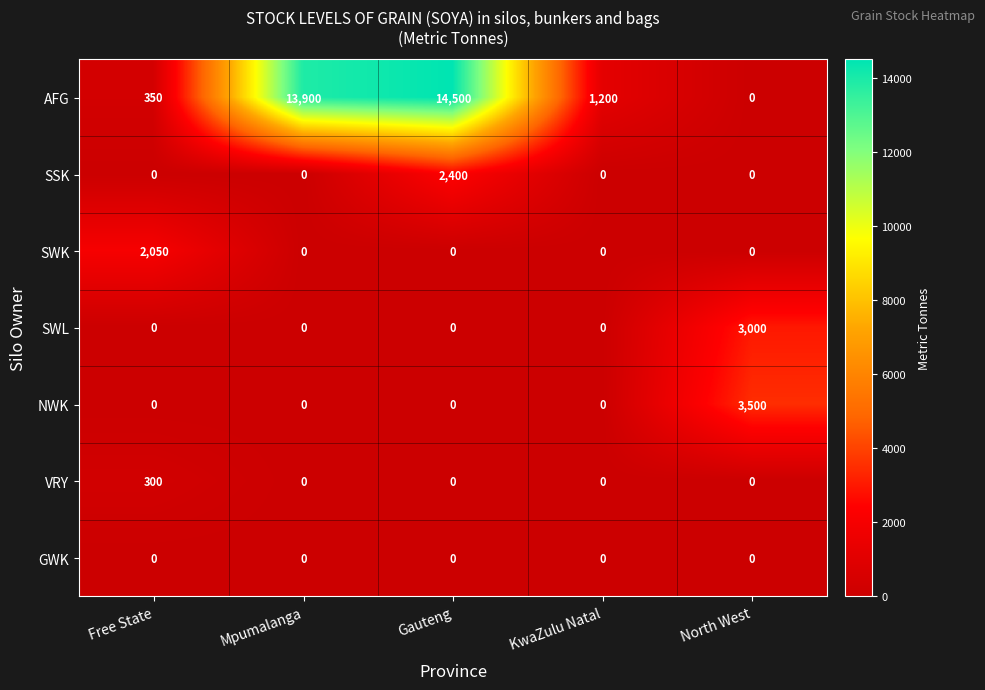

What is the average value of the NWK series?

700